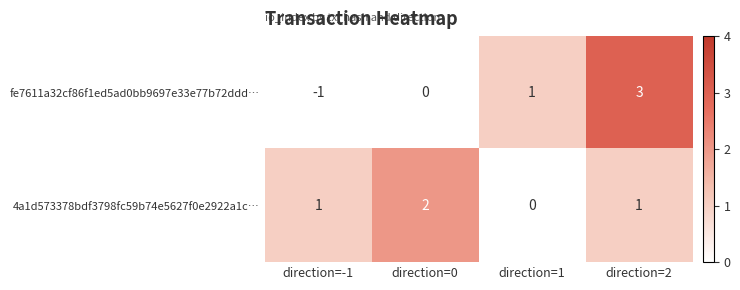

At how many categories does at least one series exceed 0?

4